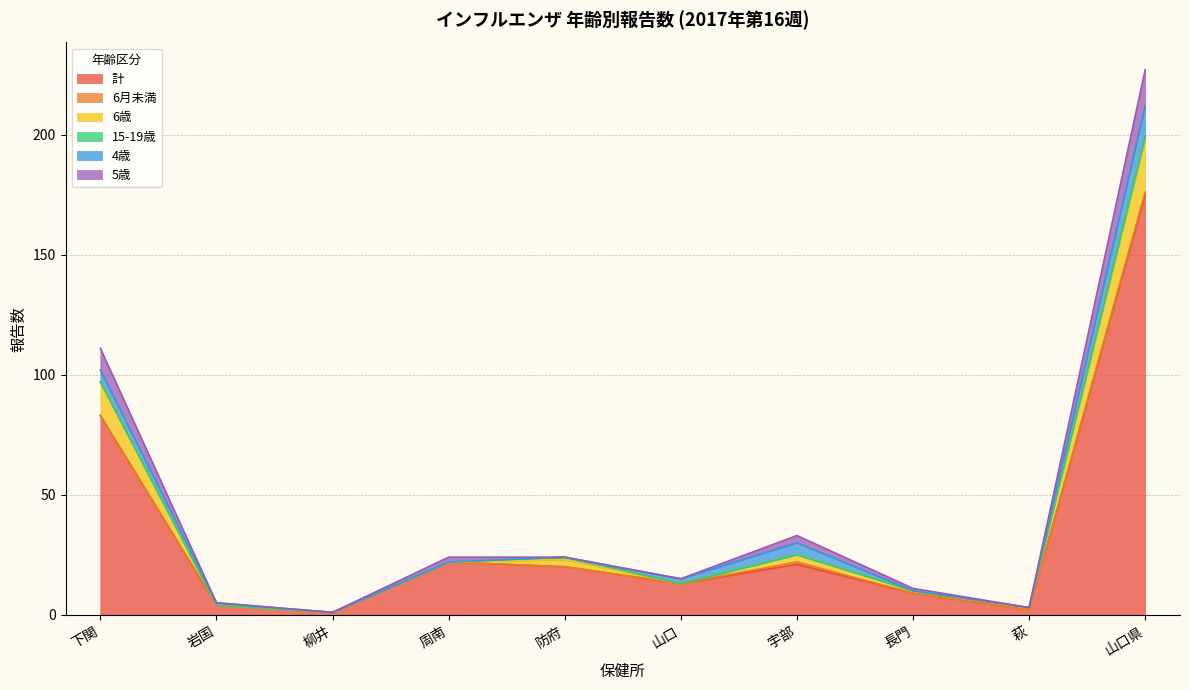

At which label does 計 reach its peak?

山口県